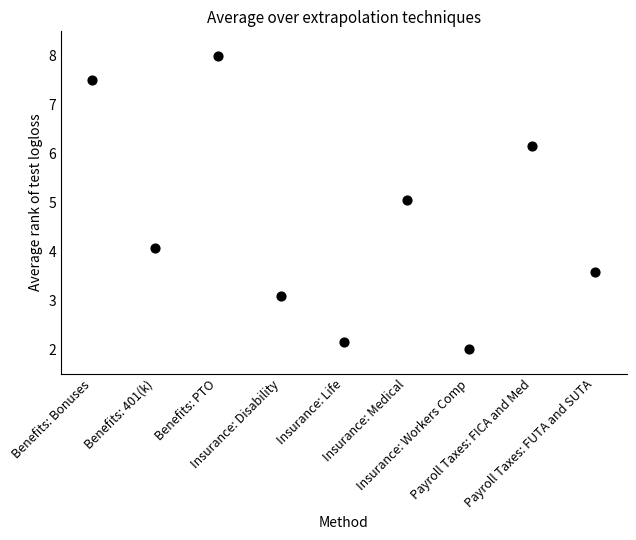

What is the range of Y values (max minus min)?

6.0